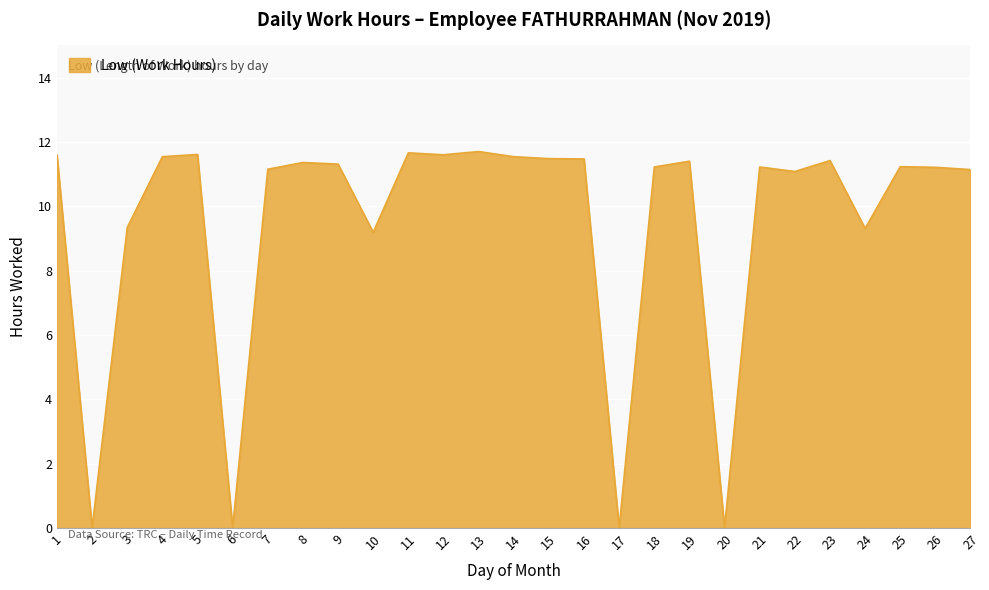

What is the greatest value displayed?

11.7